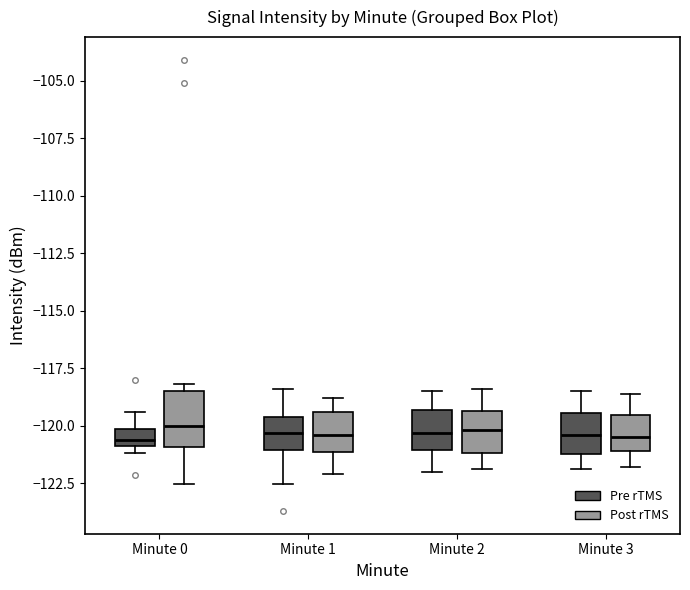

Which box is the tallest, from its lower edge to its upper edge?

Minute 0 (Post rTMS)